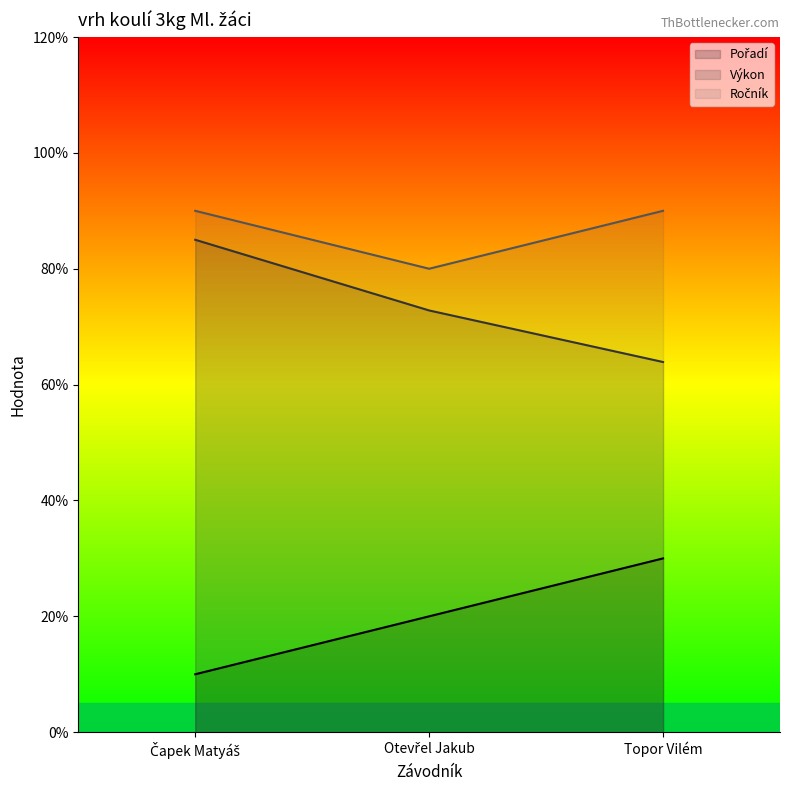

Which series has the largest range (max minus min)?

Výkon